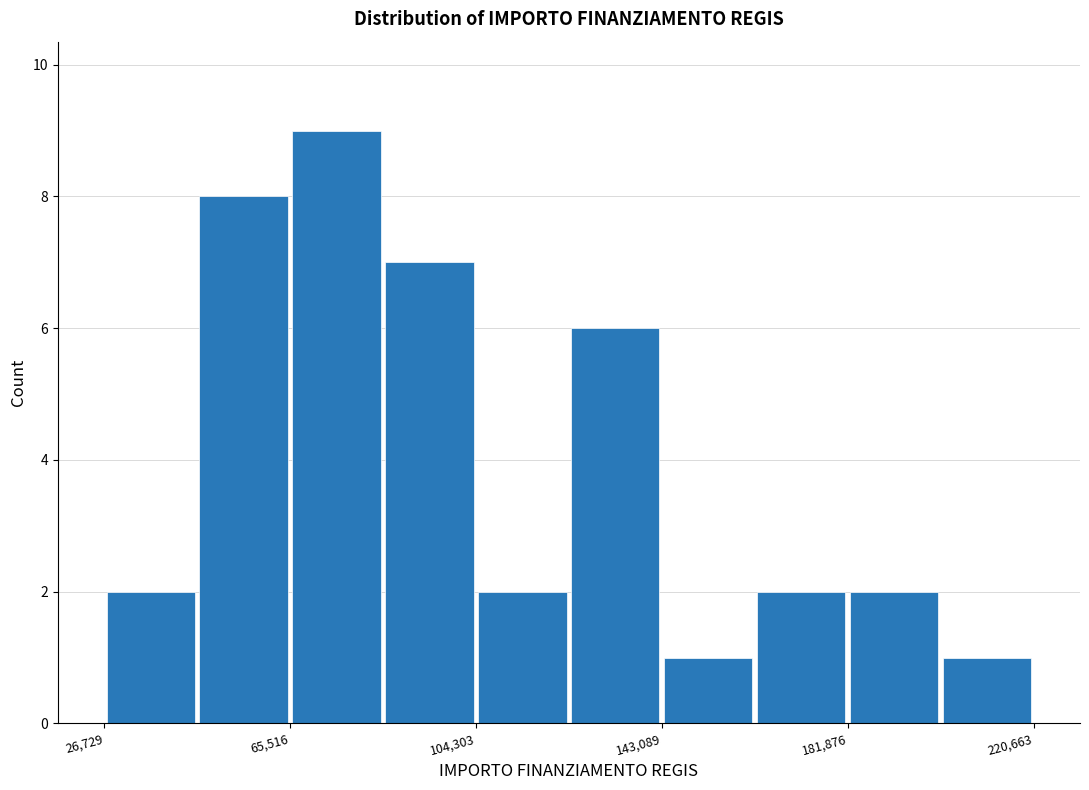

Around what value on the x-axis is the tallest bar? Give the approximate position of its centre, as read against the axis.

75000